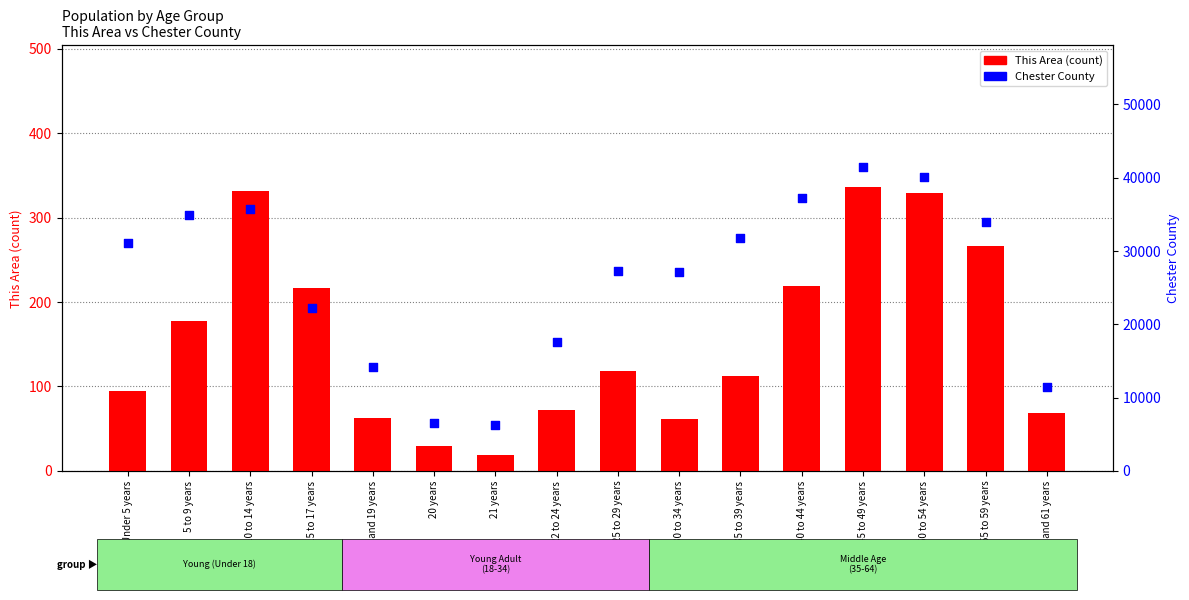

Which series has the largest total across all categories?

Chester County